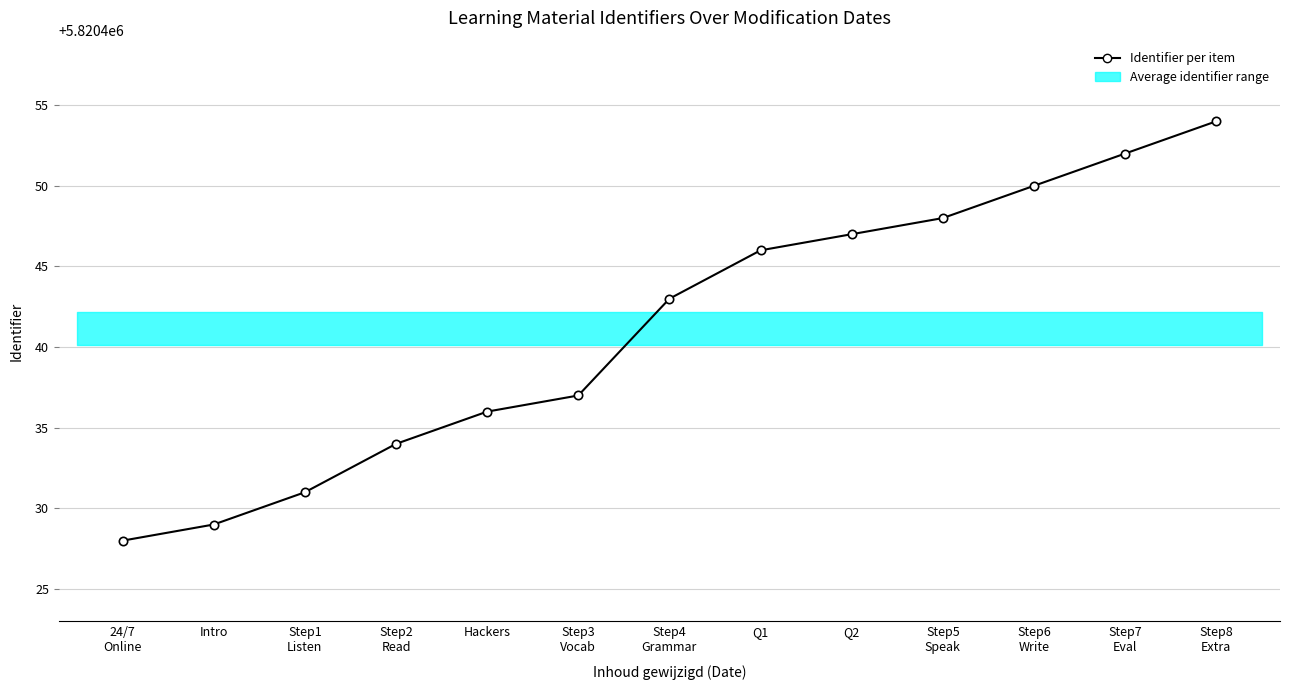

What position from the left is 24/7
Online?

1